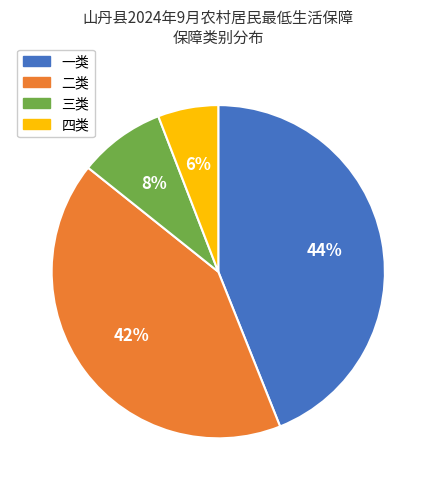

Is it true that 一类 is 44% of the pie?

True